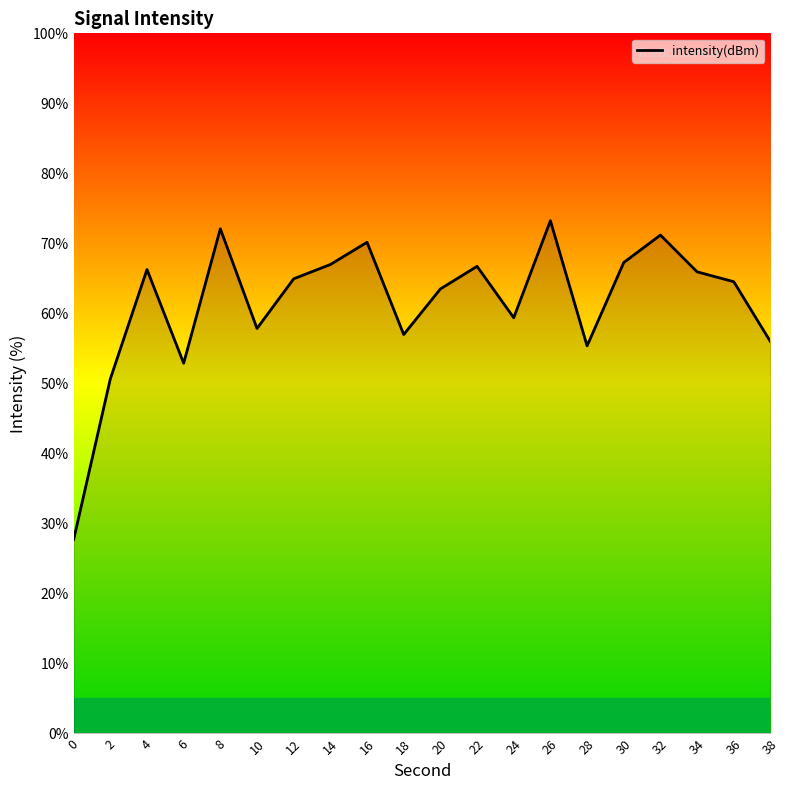

Which has a higher value, 20 or 22?

22